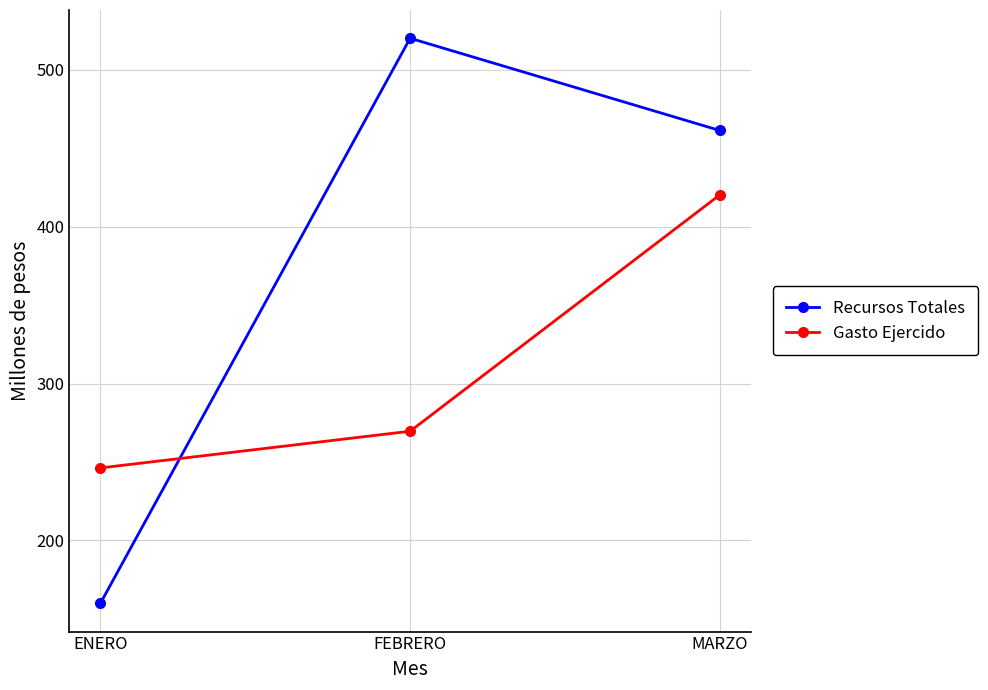

At which category is the sum across all series the highest?

MARZO